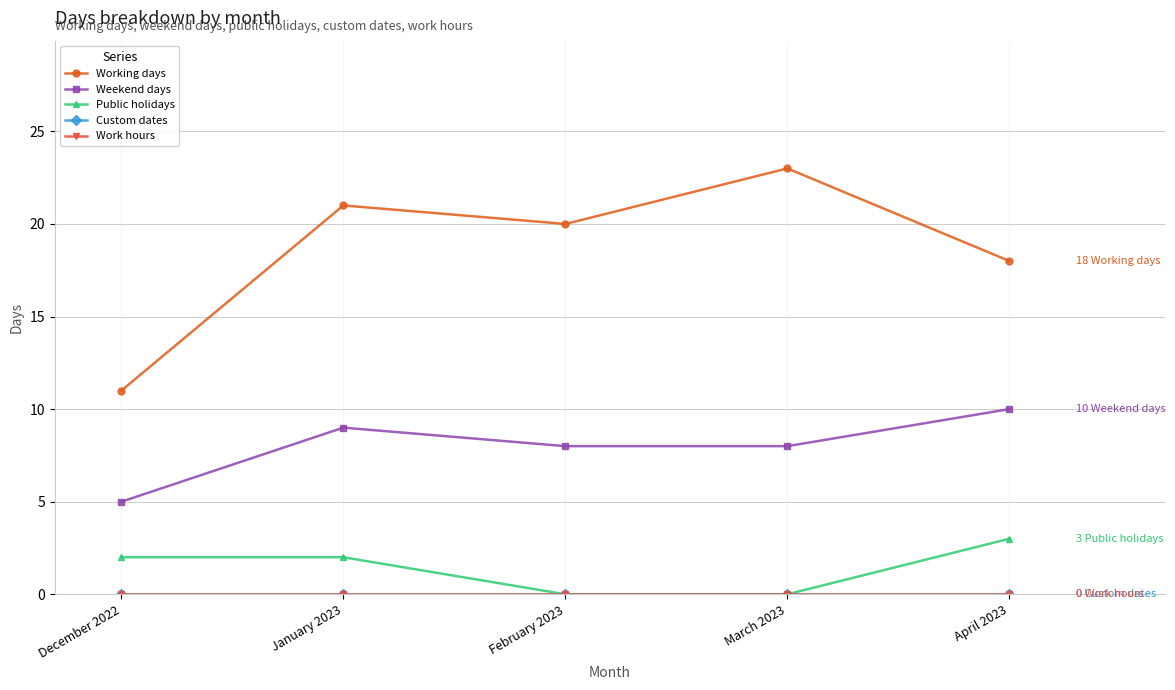

True or false: Working days has more than 0 points higher than both neighbors.

True